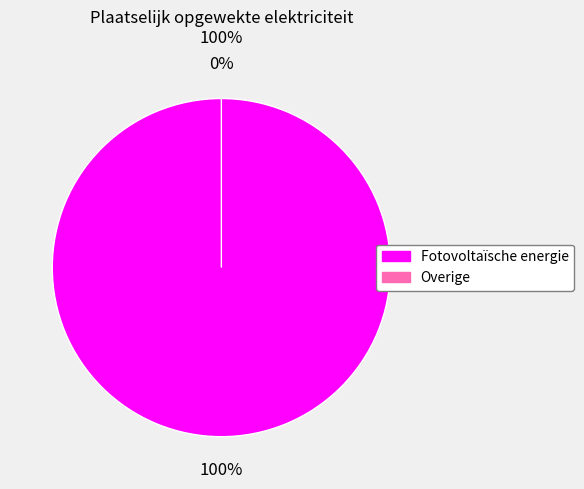

What percentage is the Fotovoltaïsche energie slice, to the nearest percent?

100%